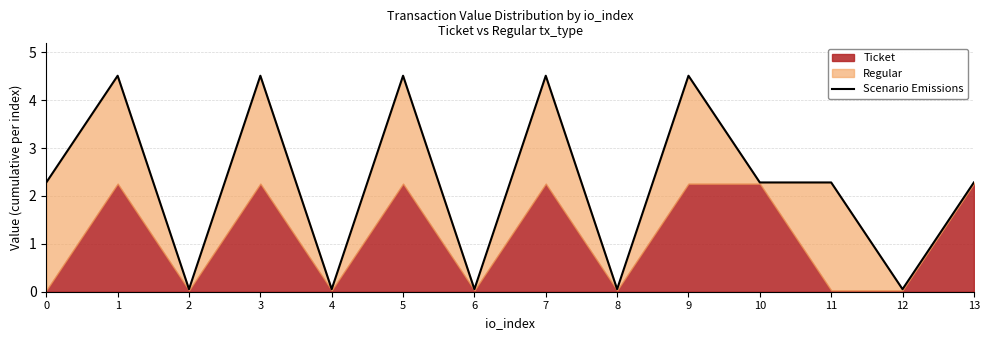

What is the change in value from 6 to 7?

+4.5